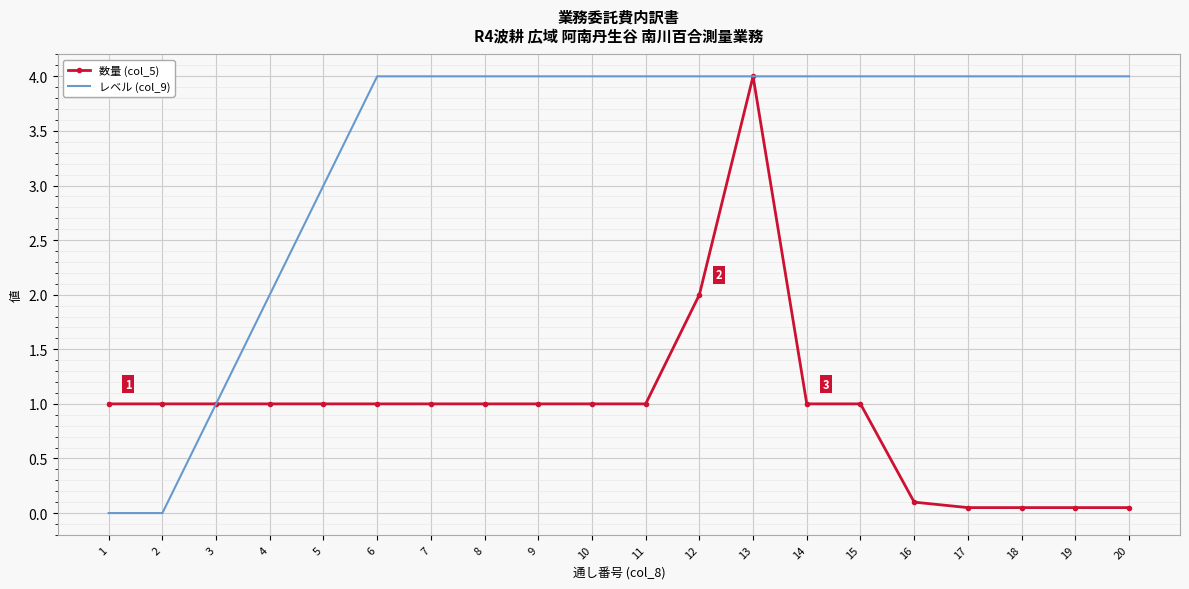

What is the total value across all series at 3?

2.0